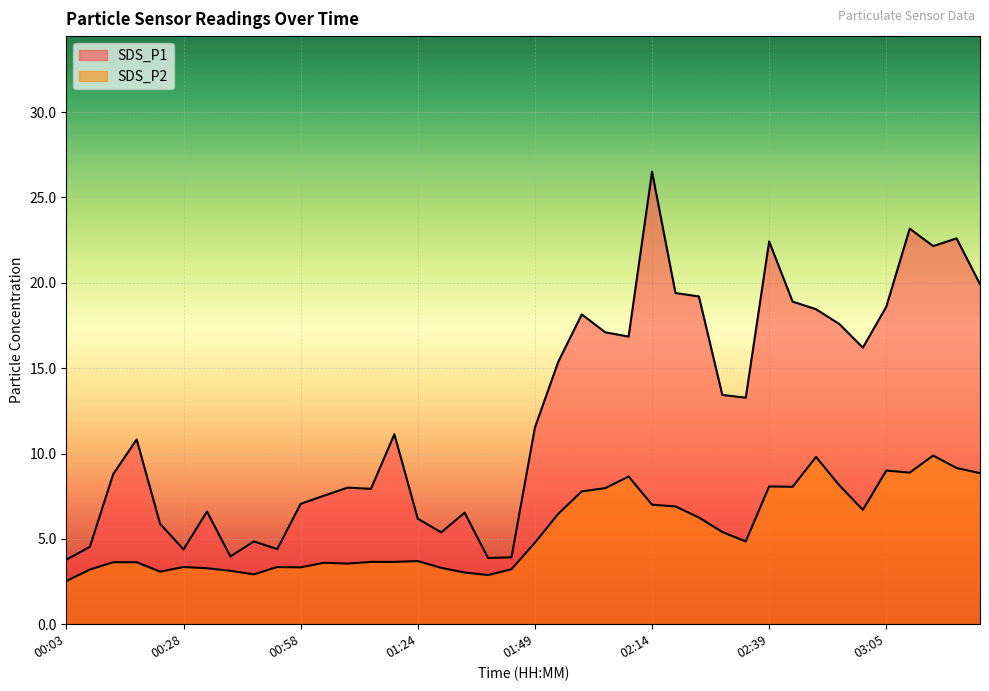

True or false: SDS_P2 has more than 1 points higher than both neighbors.

True